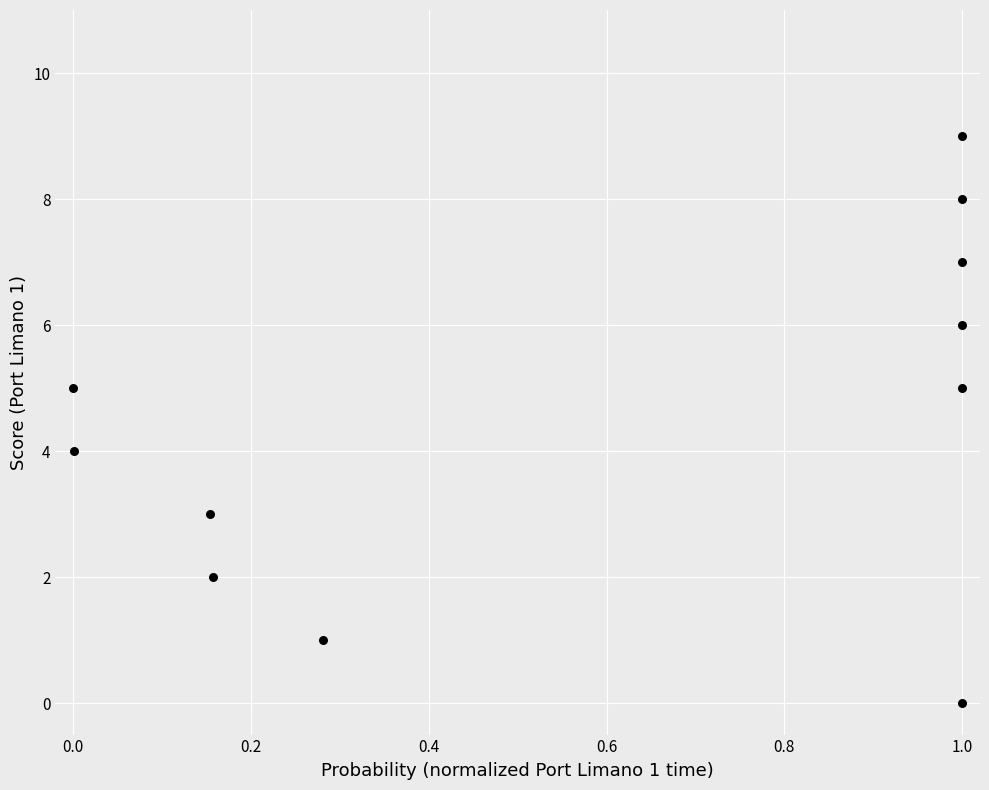

What is the range of Y values (max minus min)?

9